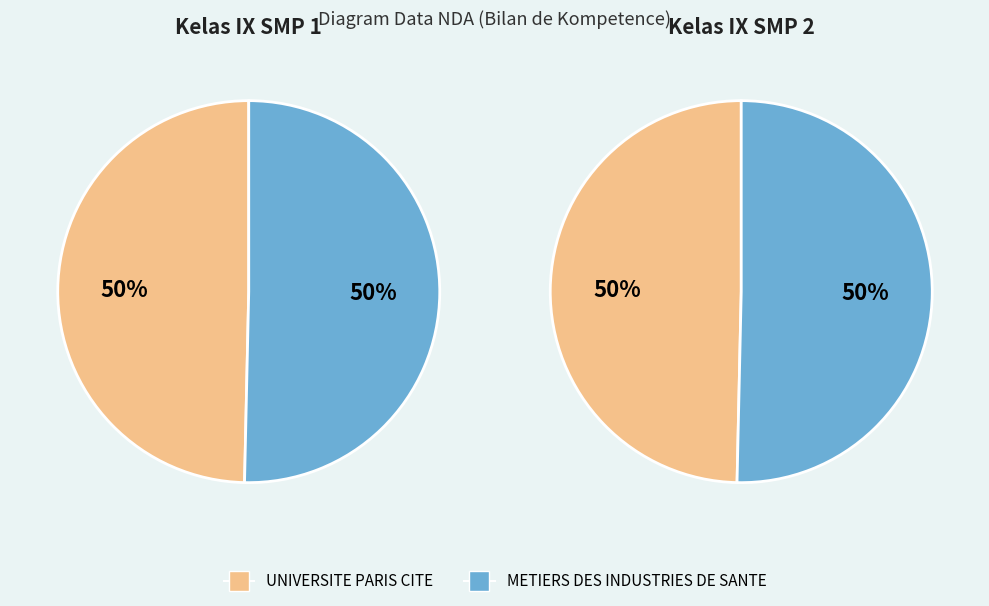

What percentage do UNIVERSITE PARIS CITE and METIERS DES INDUSTRIES DE SANTE together represent?

100.0%